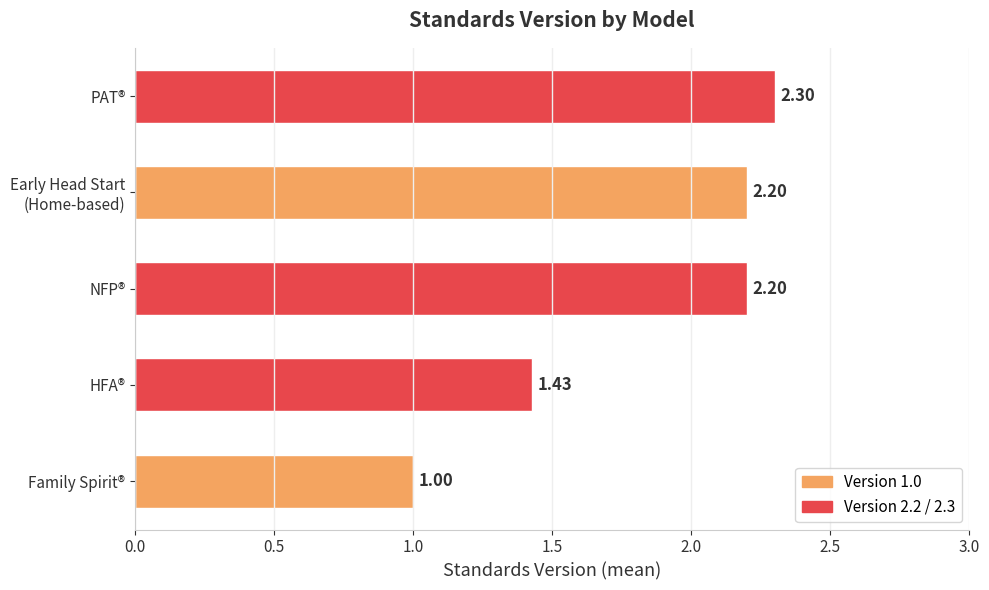

What is the difference between the values at NFP® and Family Spirit®?

1.2